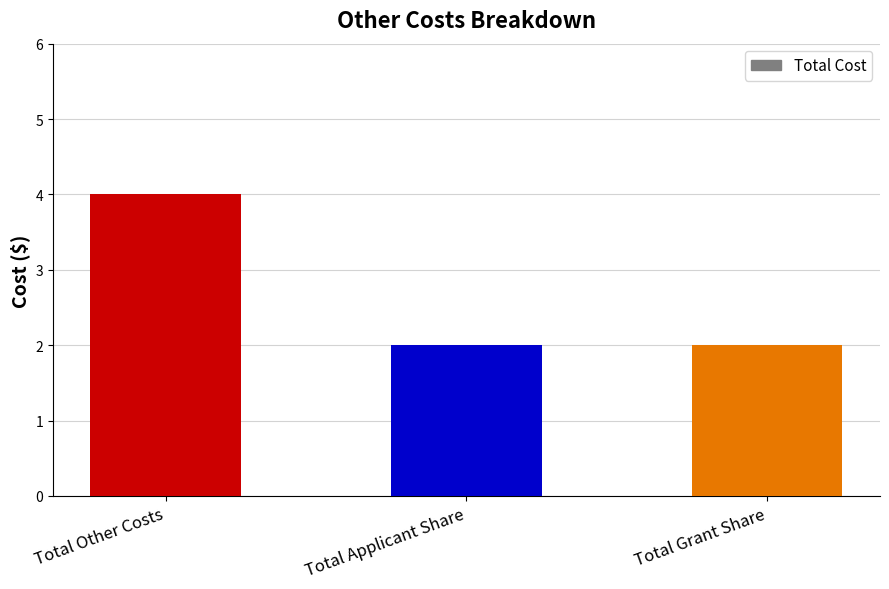

At which category does the chart reach its peak across all series?

Total Other Costs